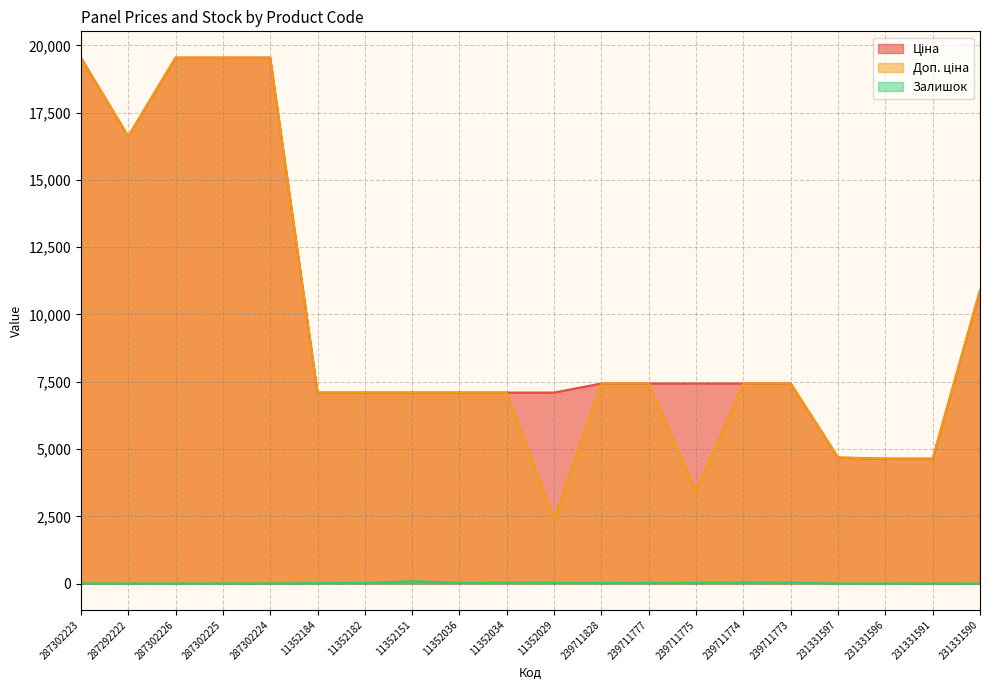

The Доп. ціна series shows 7098.8 at 11352182. True or false?

True